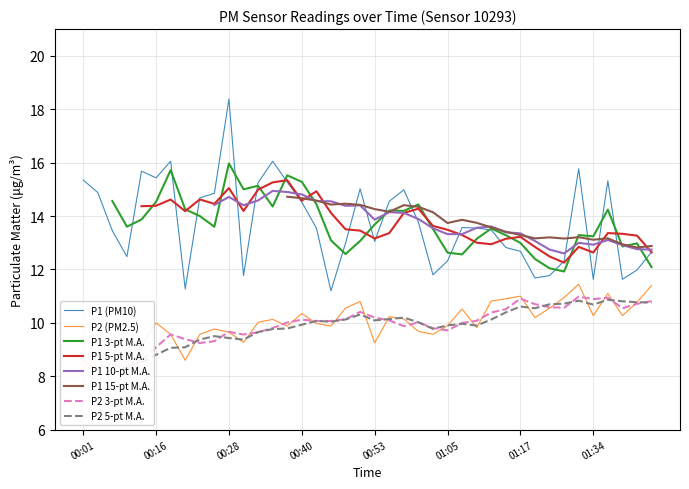

Which series has the widest spread of values?

P1